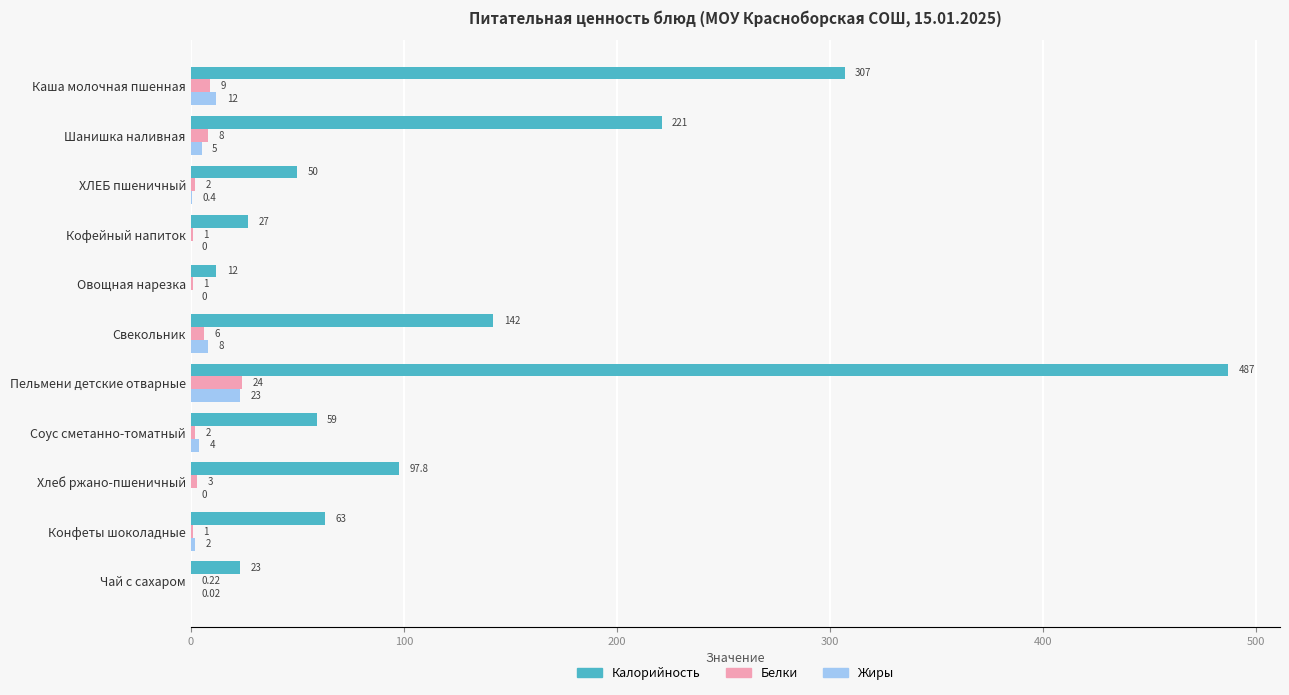

Which series changed the most between Кофейный напиток and Пельмени детские отварные?

Калорийность